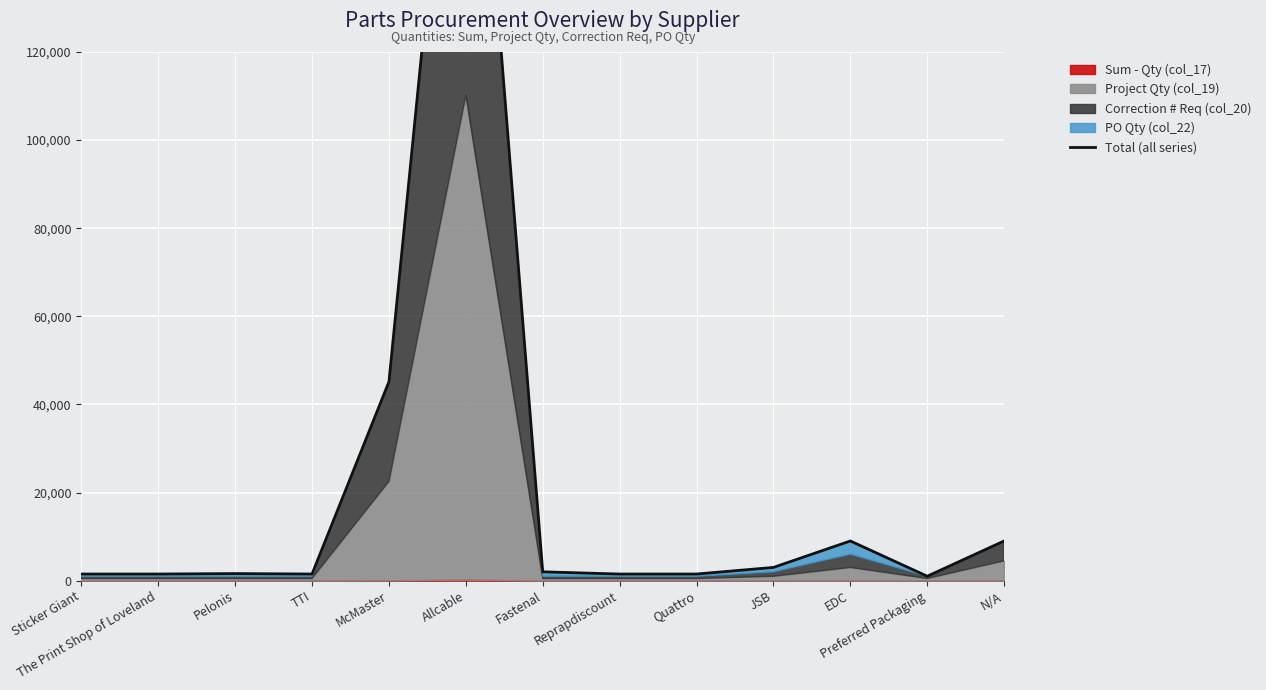

What is the label of the 4th point from the right?

JSB